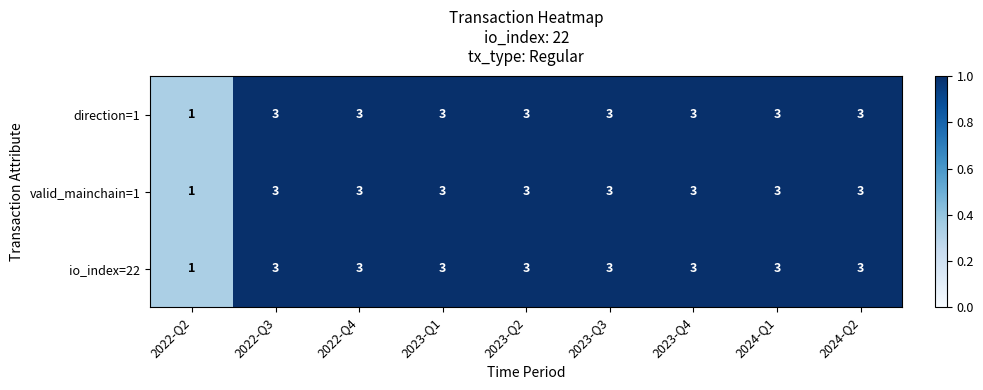

Count the direction=1 values in the range 3 to 4.

8